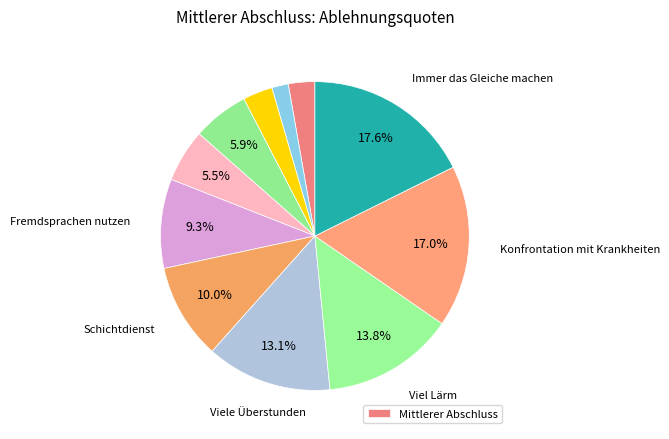

How many slices are in this pie chart?

11